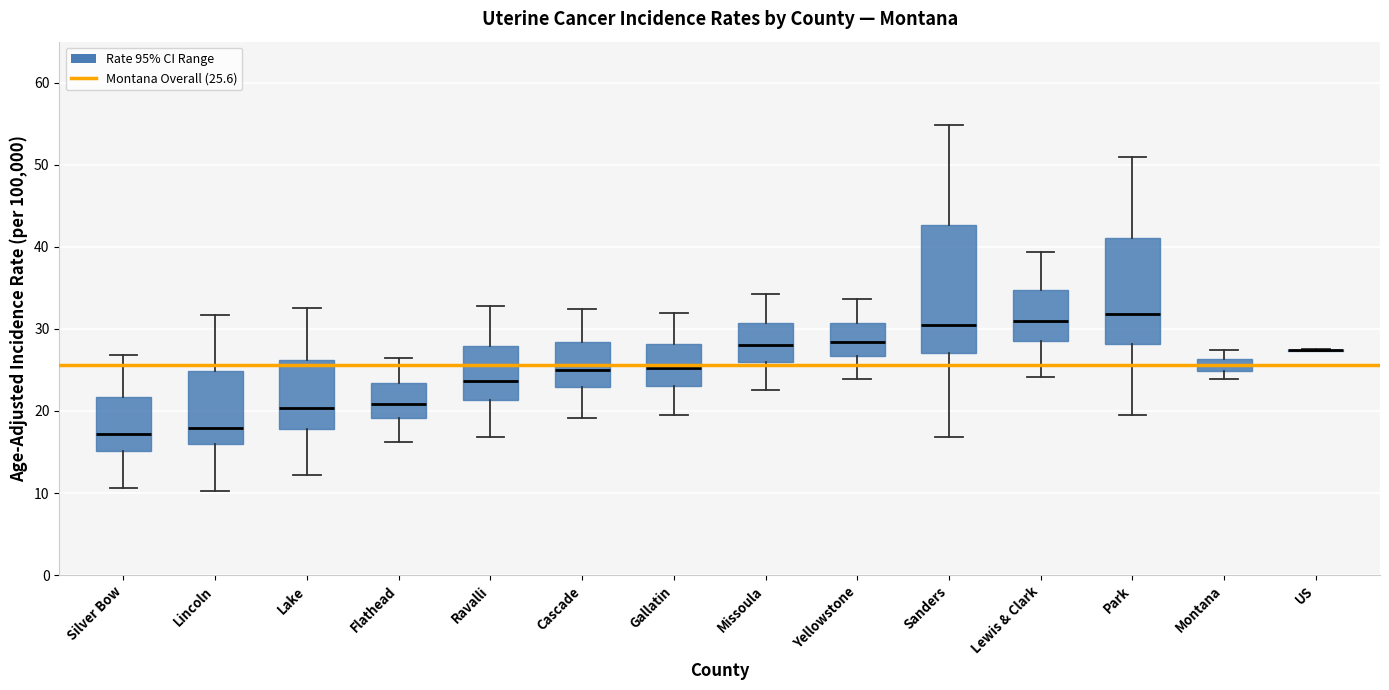

Where does the lower whisker of the box for Lake end on the y-axis? The values are not printed on the chart, so give them approximately, as read against the axis.

12